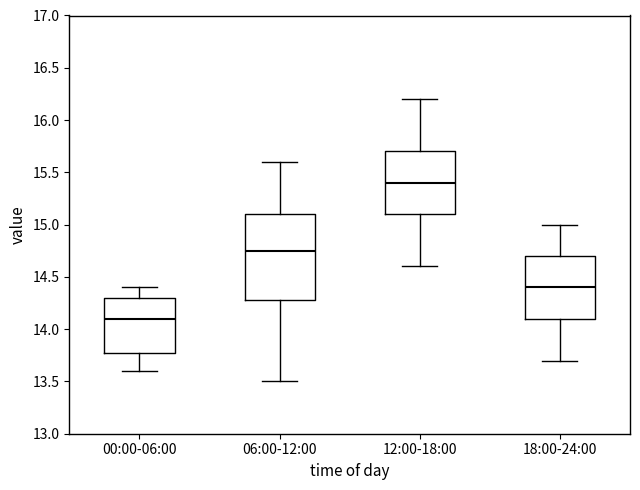

Reading left to right, read every box against the y-axis: the position of its median line, the range the box covers, and the ends of its whiskers. The values are not printed on the chart, so give them approximately, as read against the axis.

00:00-06:00: median 14.10, box 13.80 to 14.30, whiskers 13.60 to 14.40
06:00-12:00: median 14.75, box 14.30 to 15.10, whiskers 13.50 to 15.60
12:00-18:00: median 15.40, box 15.10 to 15.70, whiskers 14.60 to 16.20
18:00-24:00: median 14.40, box 14.10 to 14.70, whiskers 13.70 to 15.00